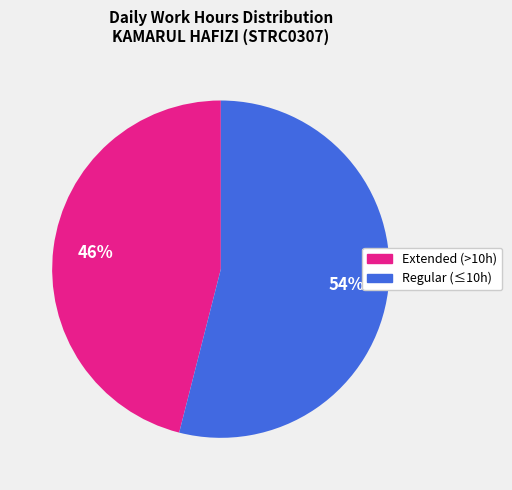

Is there any slice that represents more than half of the pie?

Yes